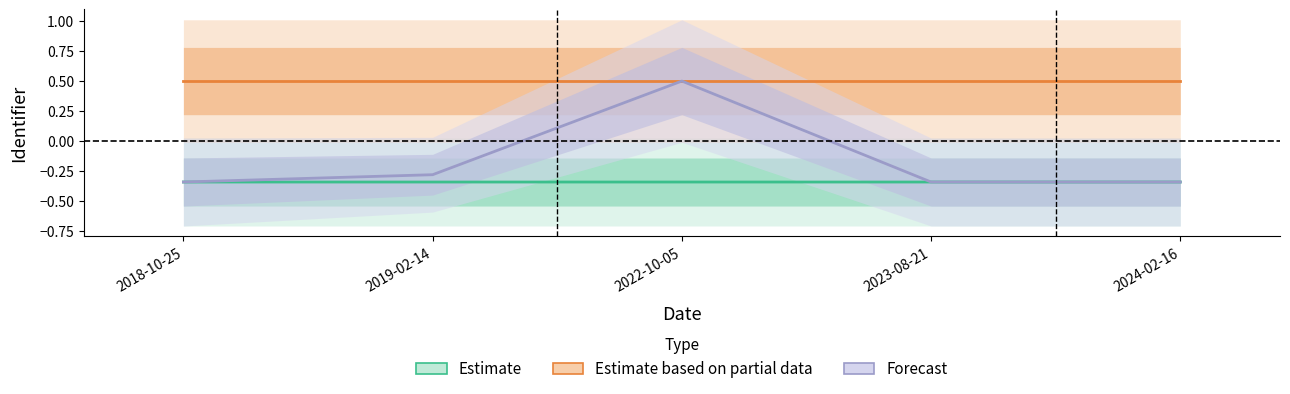

What position from the left is 2018-10-25?

1